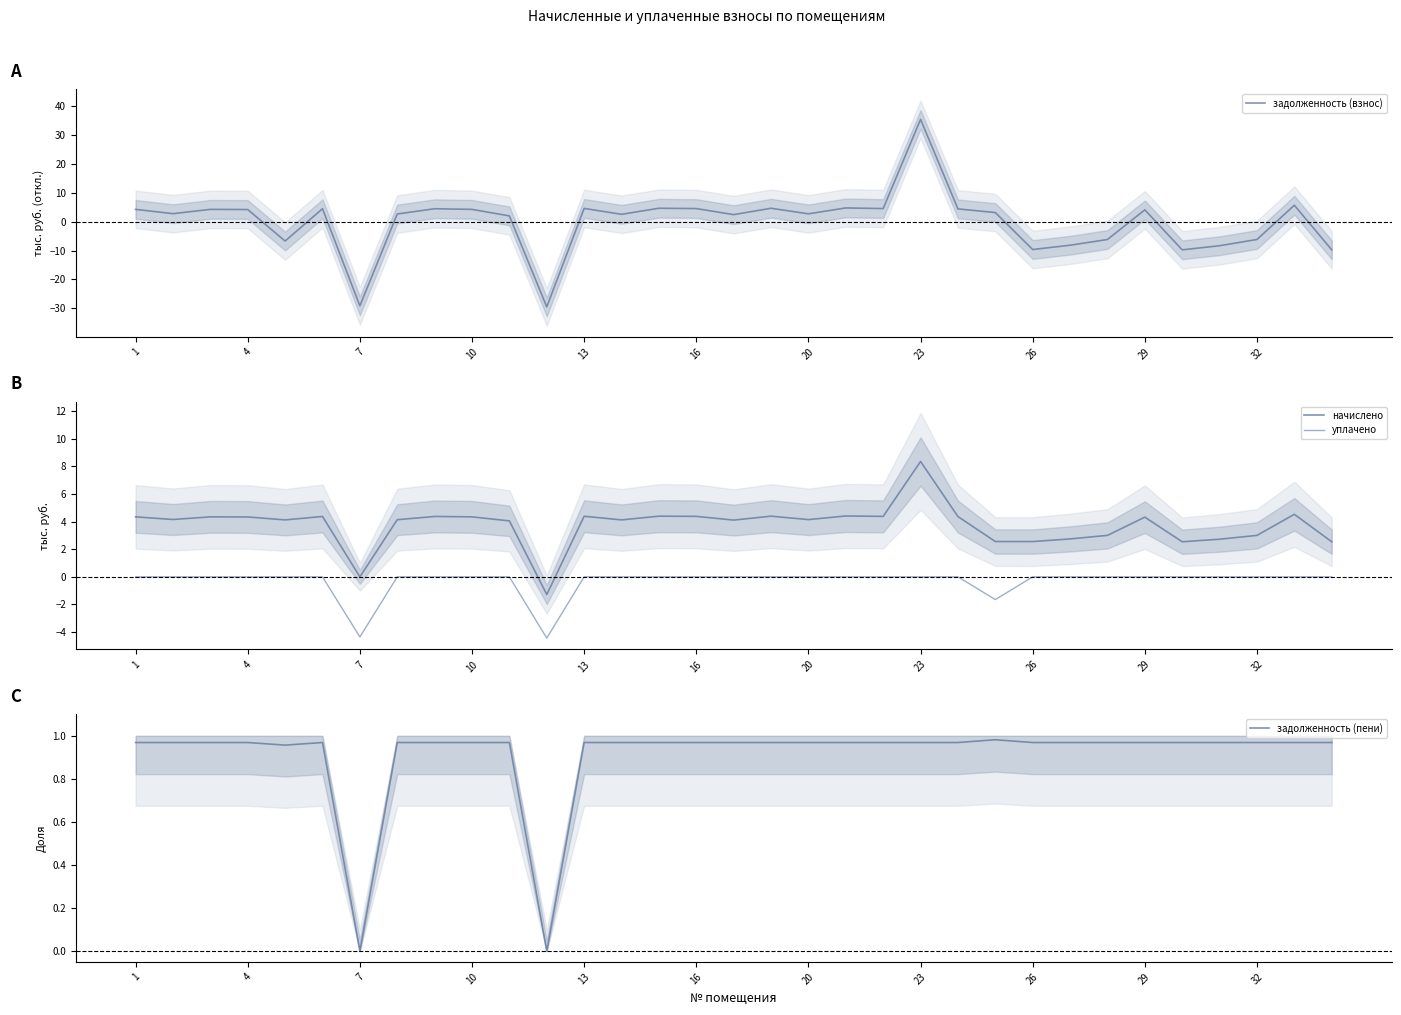

At which label does задолженность (взнос) reach its peak?

23